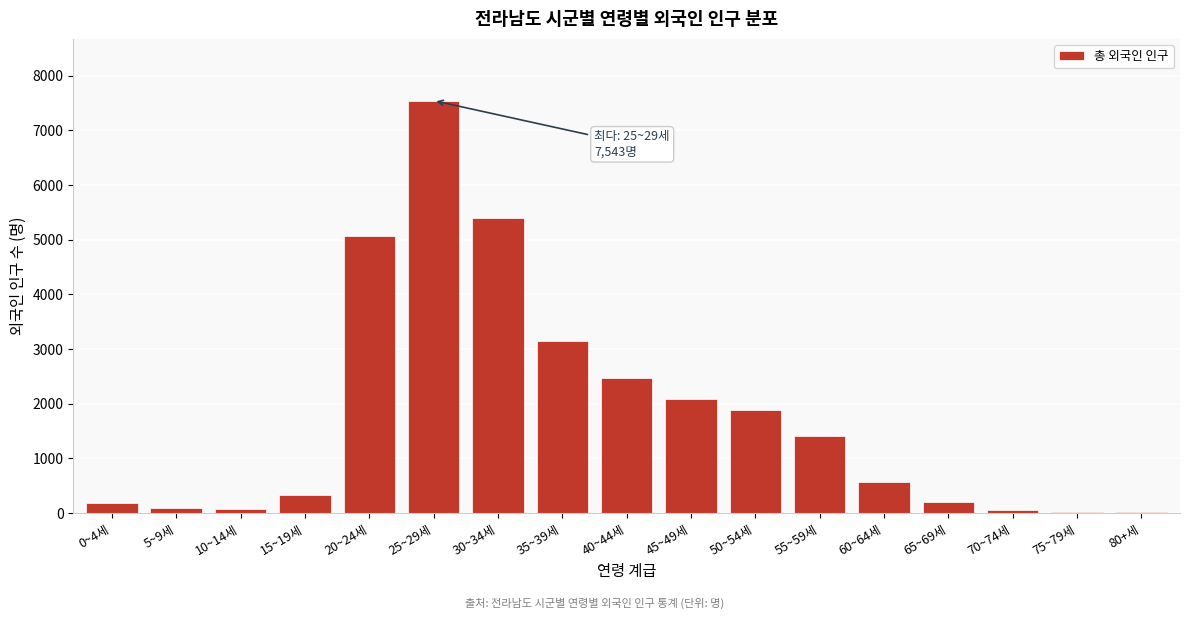

At which label is the value closest to 3782?

35~39세